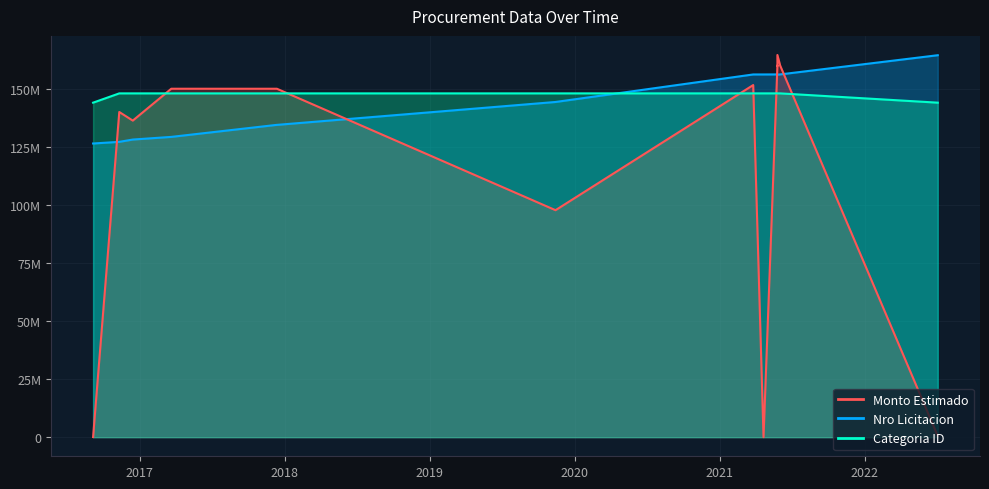

At 2021-04-21, list the series in order from largest to smallest.

Nro Licitacion, Categoria ID, Monto Estimado